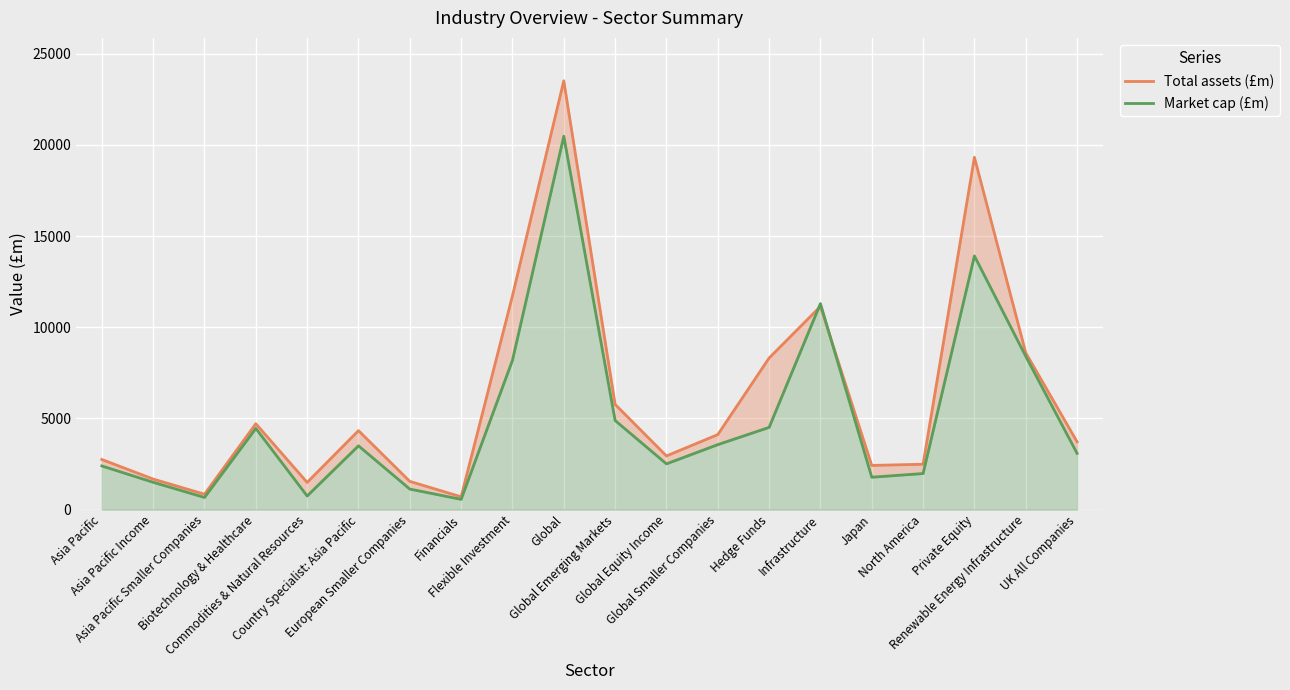

Reading left to right, extract all data points from this chart.

Total assets (£m): 2747.3	1673.4	842.0	4709.4	1490.0	4330.0	1547.5	699.0	11724.1	23517.3	5769.9	2942.2	4111.3	8311.8	11141.1	2421.3	2486.8	19321.6	8600.5	3717.2
Market cap (£m): 2392.8	1496.4	665.1	4450.3	745.3	3497.2	1123.5	561.3	8189.7	20474.8	4884.4	2507.4	3561.5	4507.3	11297.1	1774.7	1976.5	13911.3	8405.4	3083.6